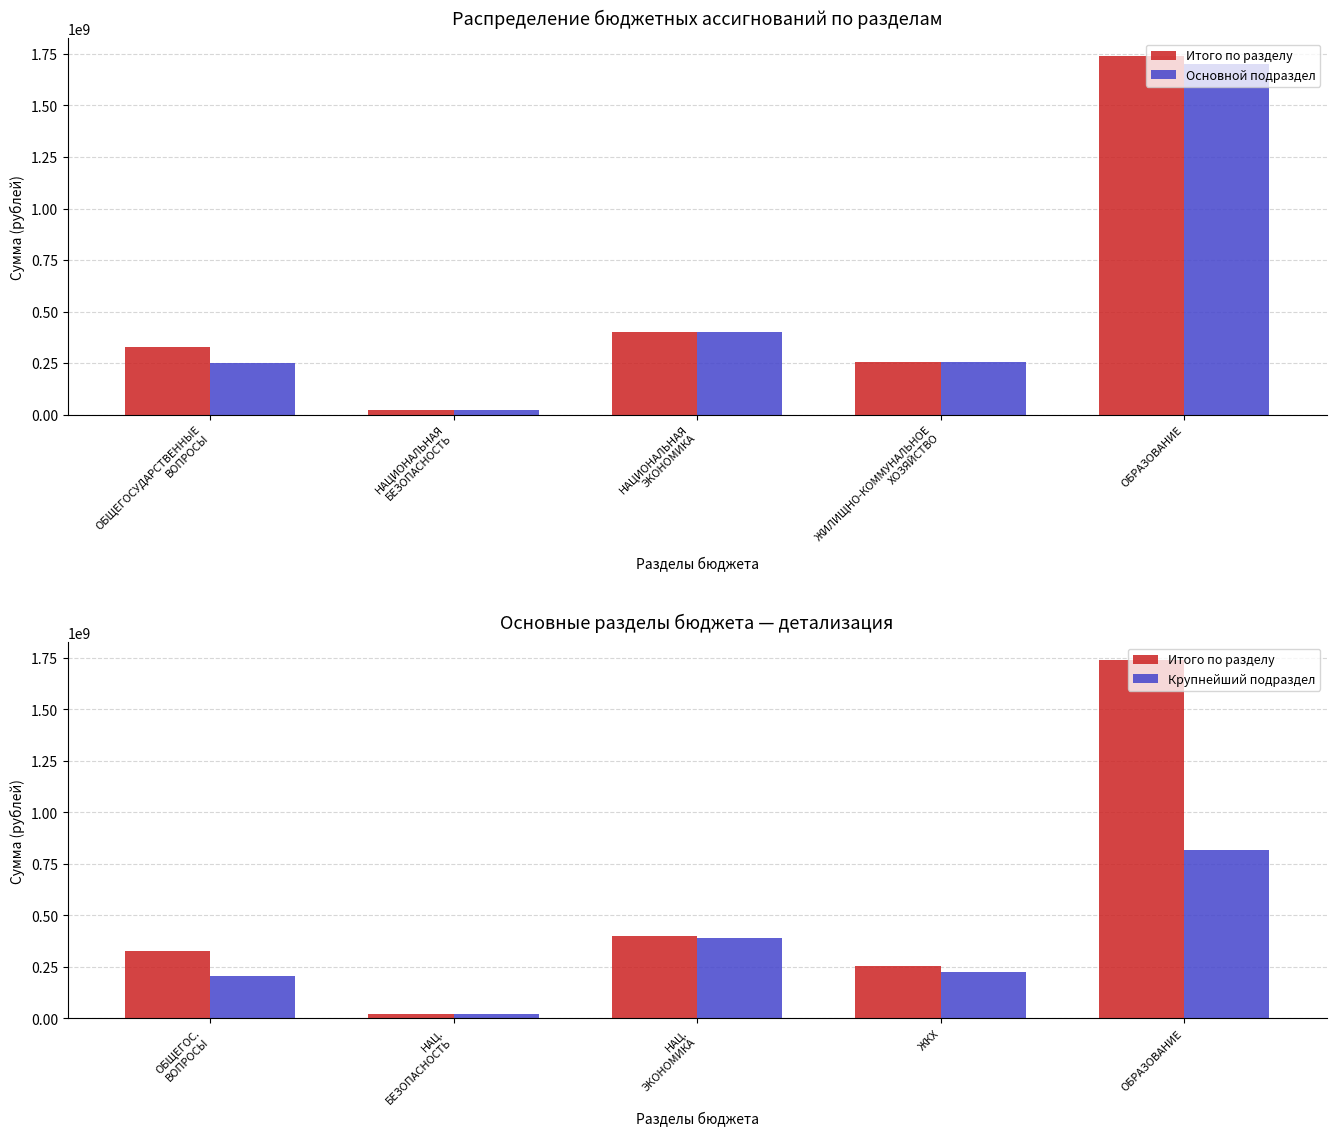

What are all the series names shown in the legend?

Итого по разделу, Основной подраздел, Крупнейший подраздел